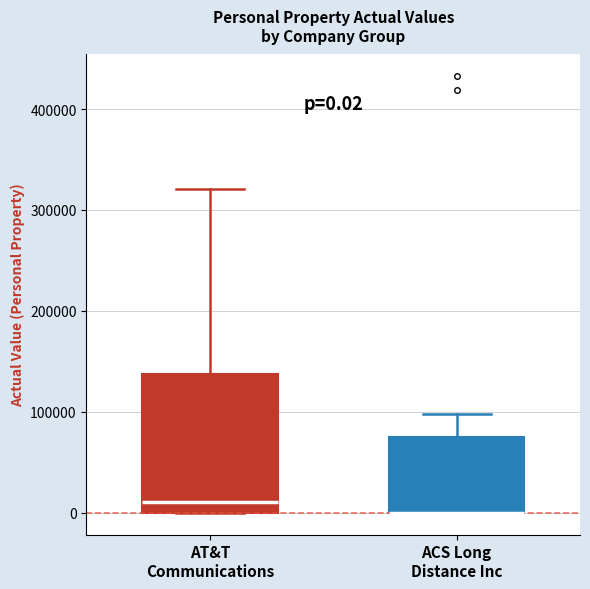

Which box is the tallest, from its lower edge to its upper edge?

AT&T Communications